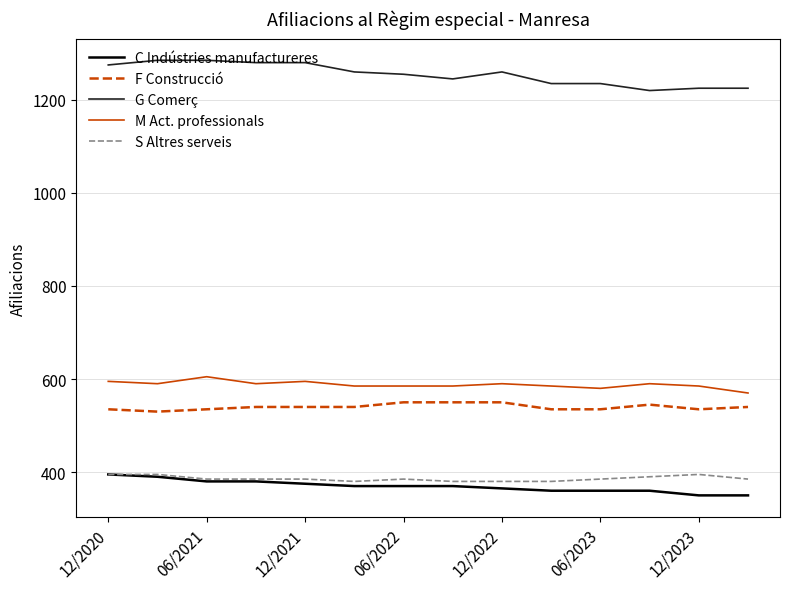

True or false: M Act. professionals and C Indústries manufactureres intersect in this chart.

False